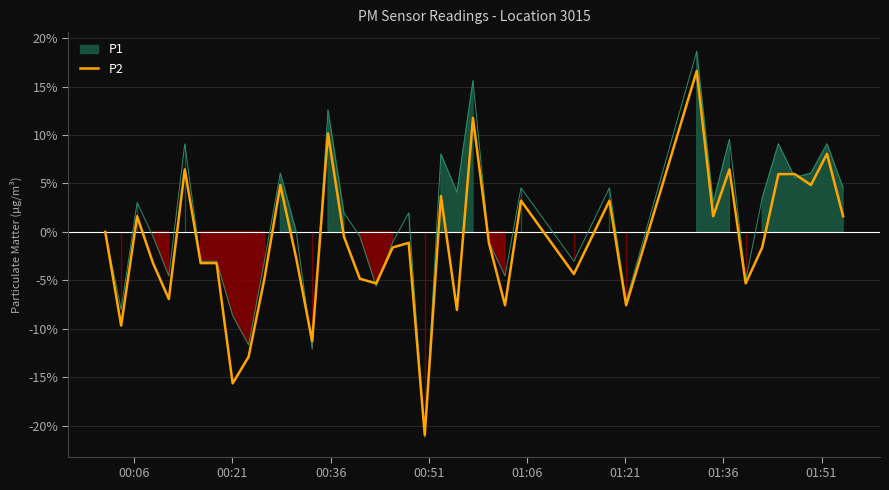

What is the difference between the maximum and minimum values?

37.6